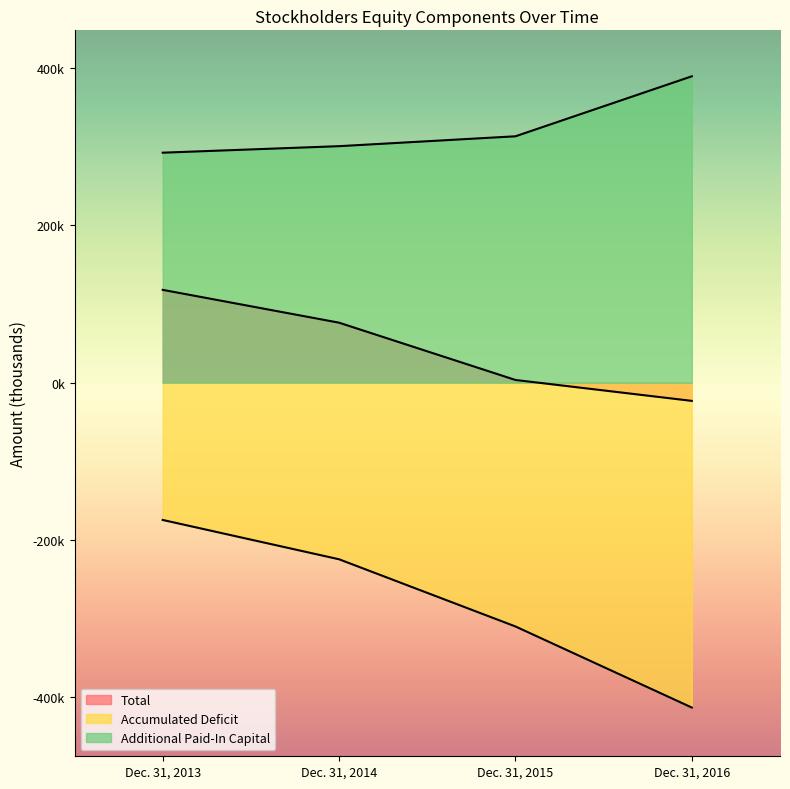

What is the total value across all series at Dec. 31, 2016?

-46353